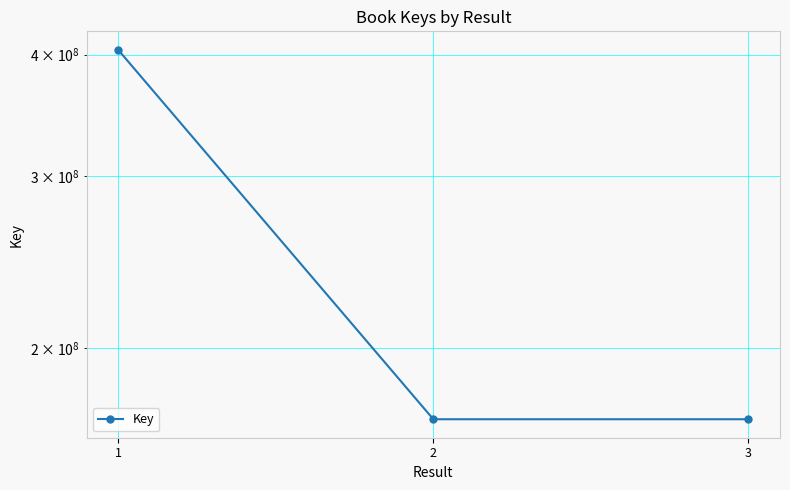

True or false: the data shows 49378137 at 2.

False